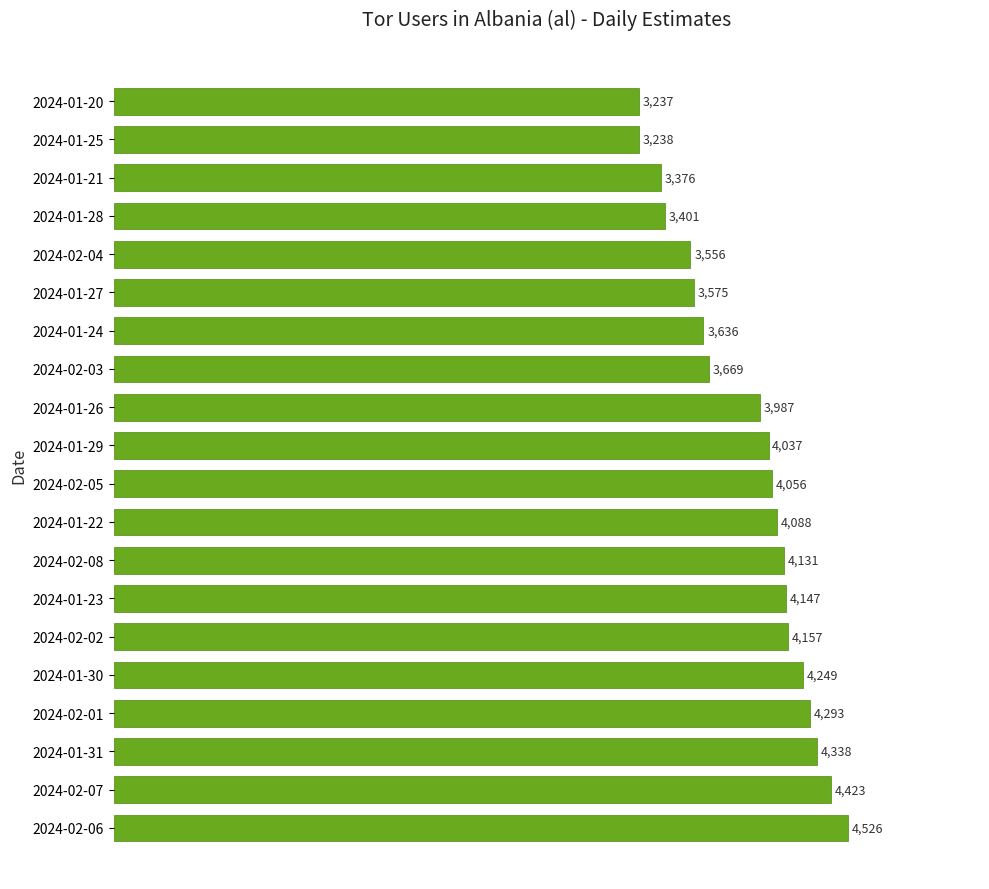

What is the average value?

3906